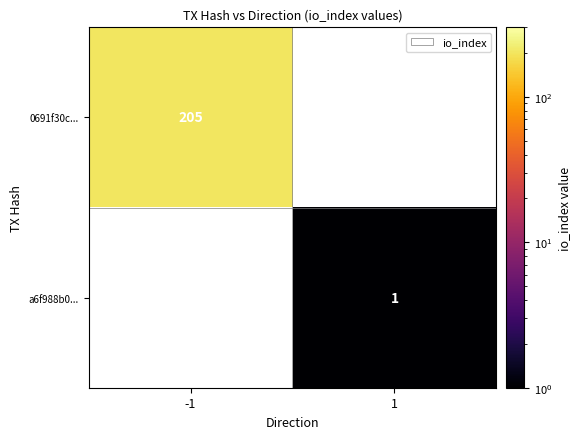

The 0691f30c... series shows 87 at -1. True or false?

False